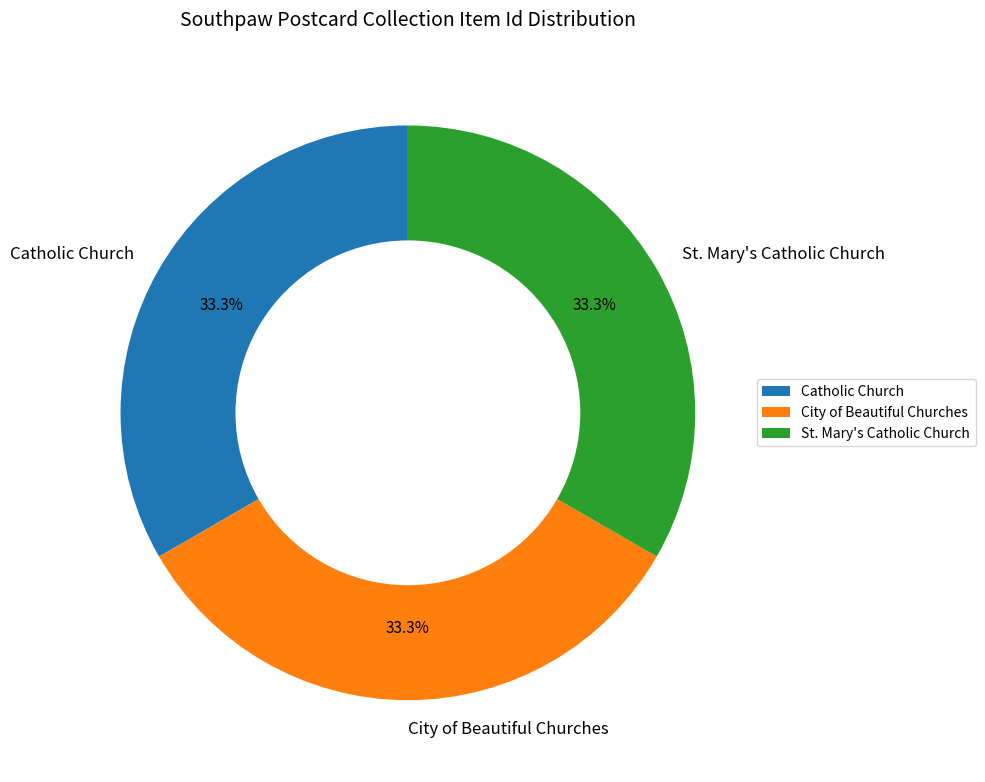

To the nearest percent, what is the average slice percentage?

33%